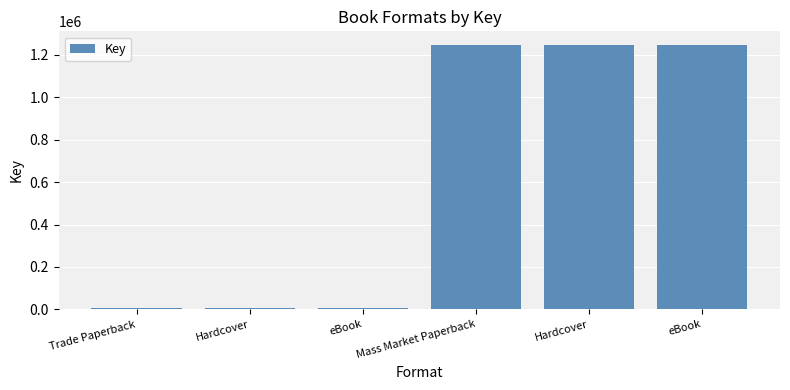

Reading left to right, transcribe all the data shown in this chart.

5528	5528	5528	1248437	1248437	1248437